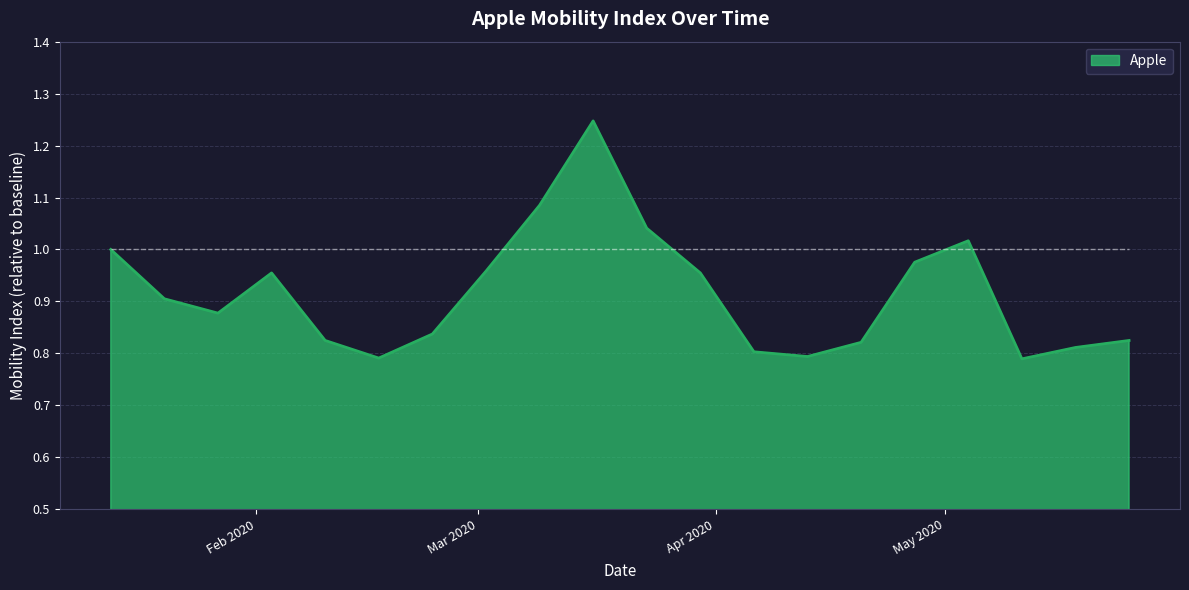

What is the difference between the maximum and minimum values?

0.5